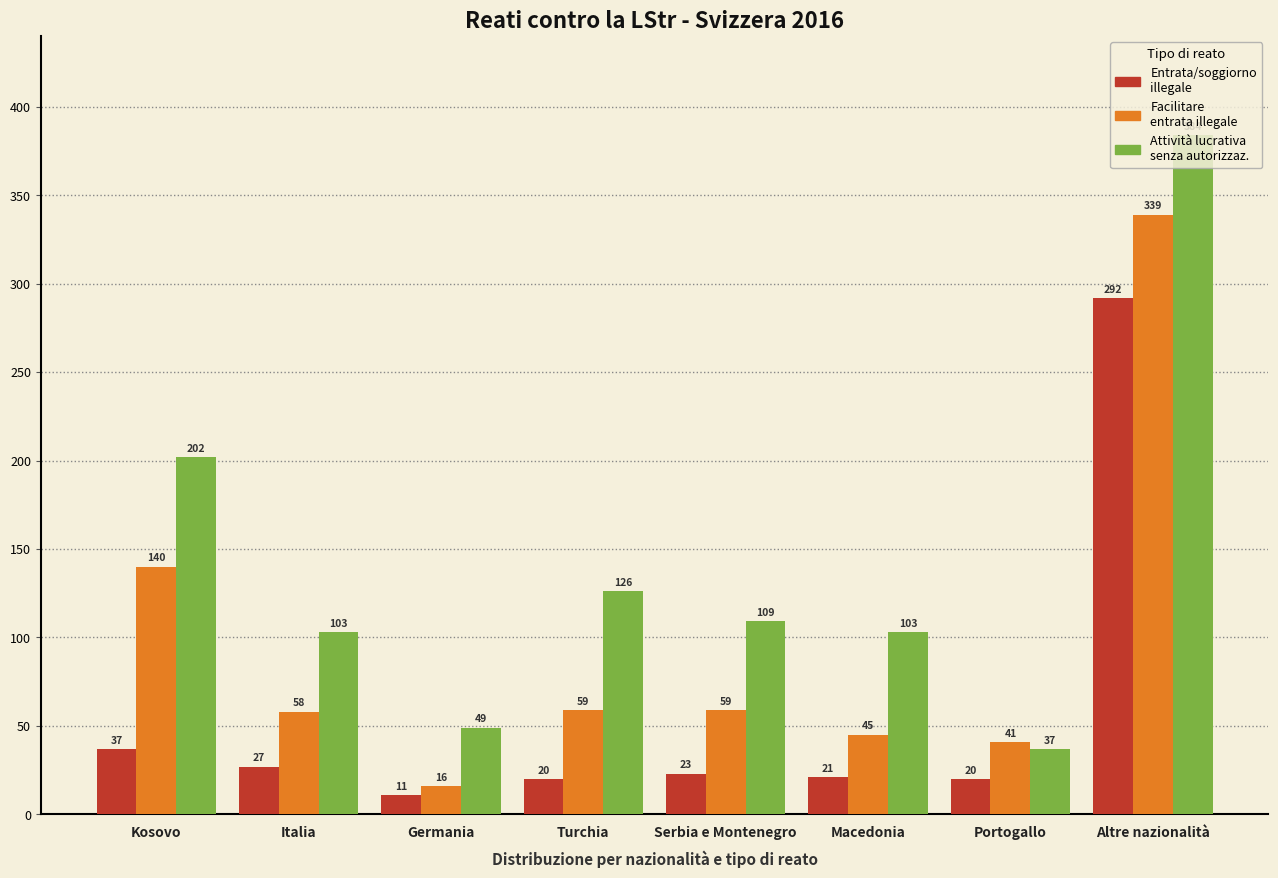

What is the greatest value displayed?

384